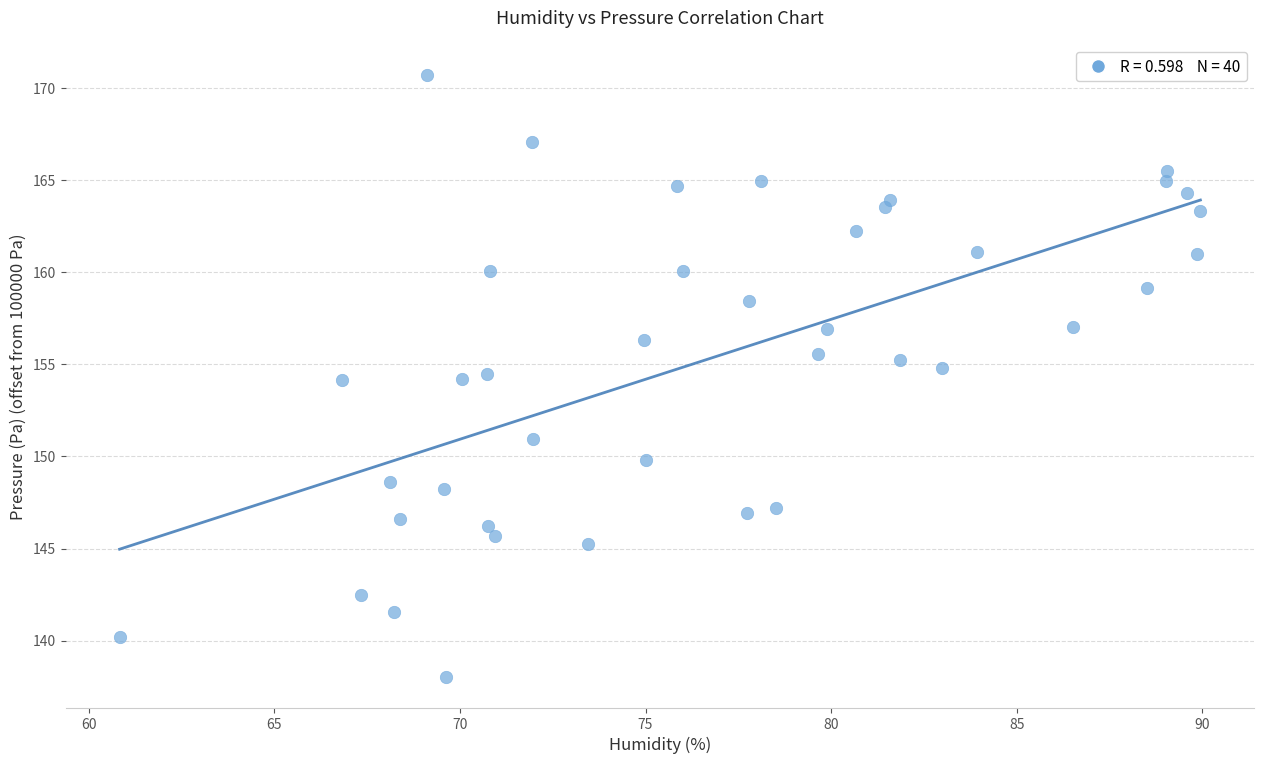

How many data points are displayed?

40